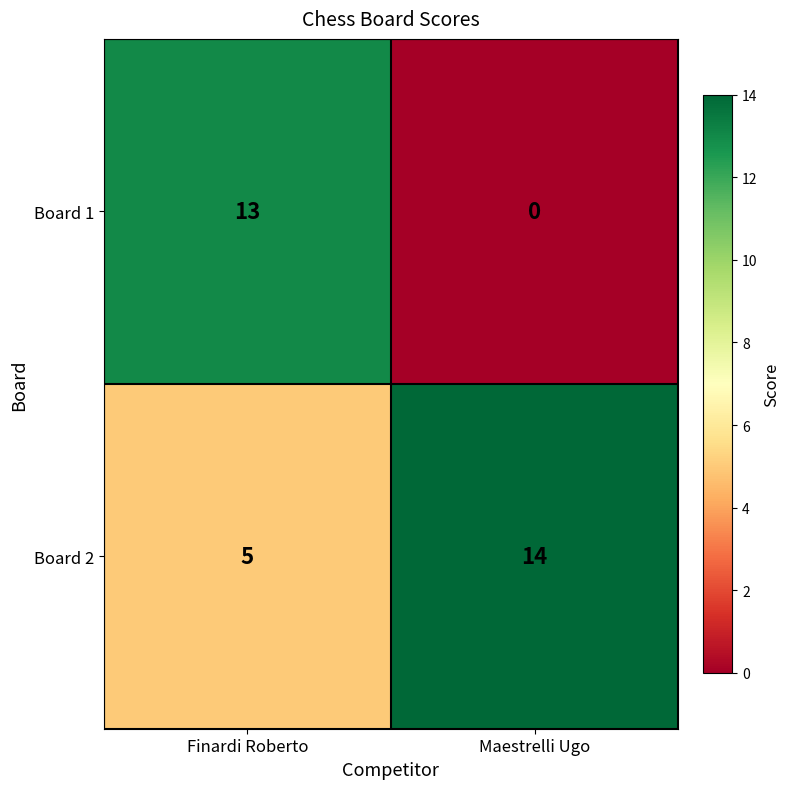

What is the sum of the Board 1 values at Finardi Roberto and Maestrelli Ugo?

13